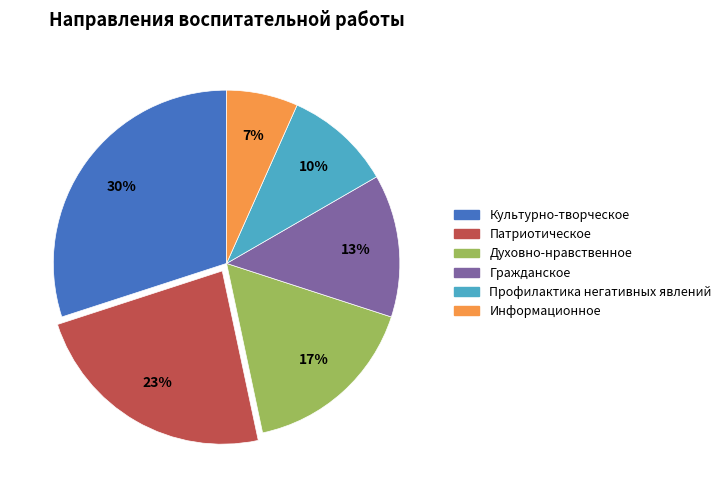

What is the largest slice in the pie chart?

Культурно-творческое